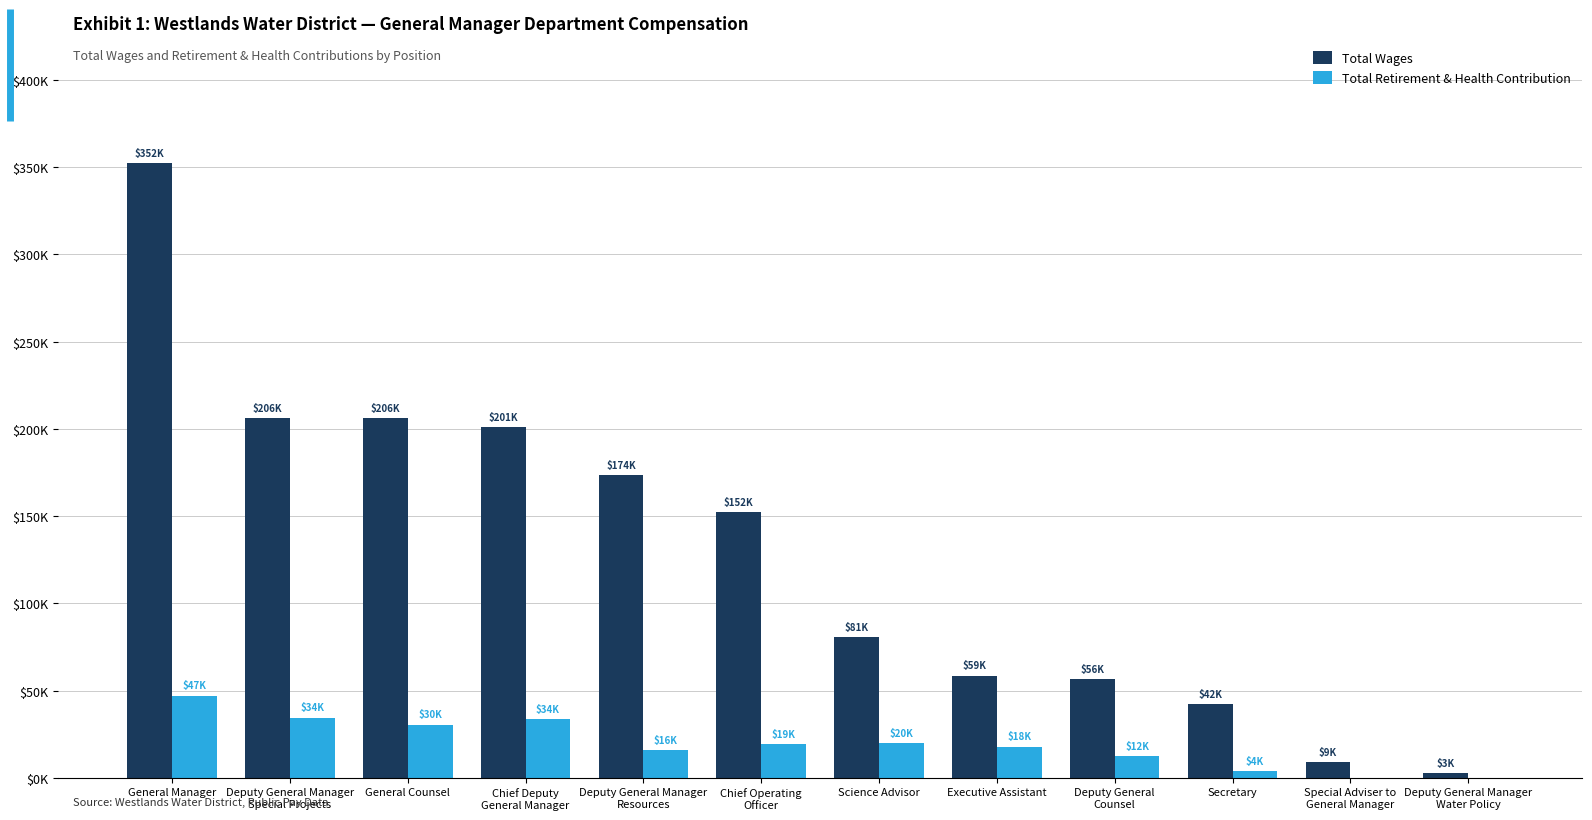

Are the bars grouped side by side (vs. stacked)?

Yes